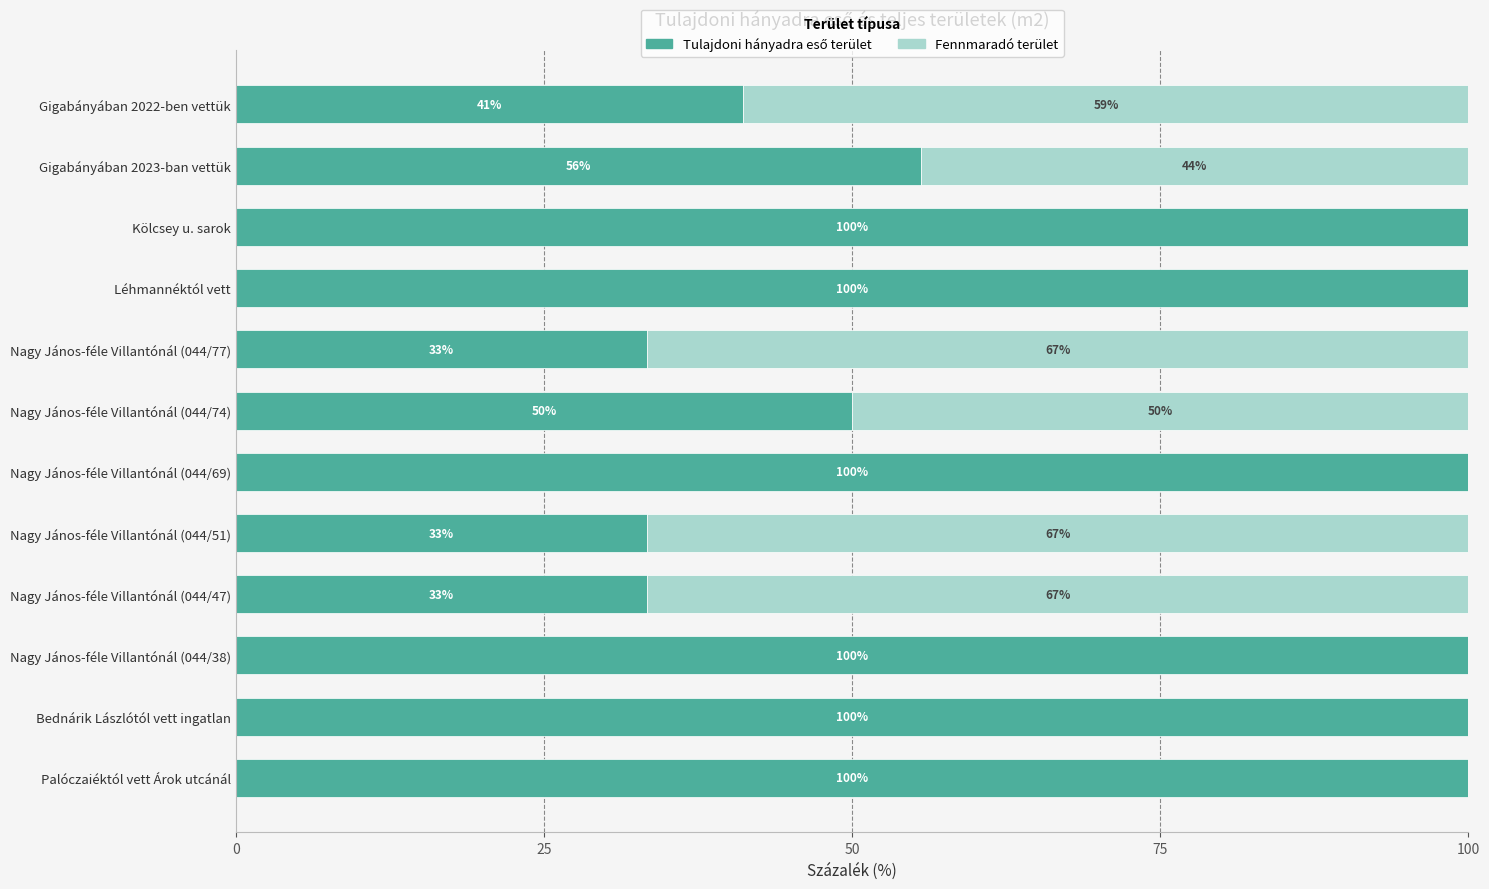

How many distinct data groups are displayed?

2